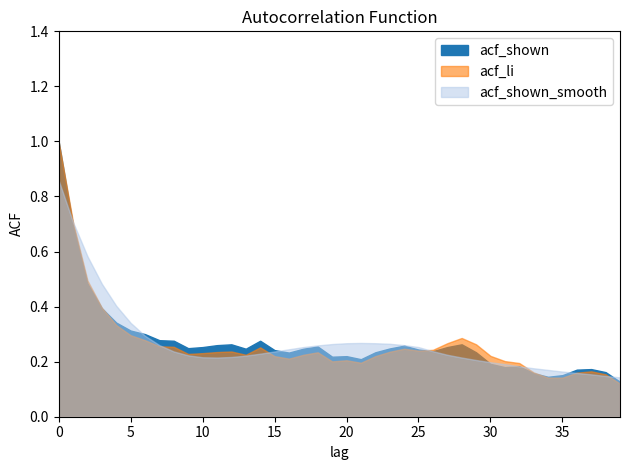

What is the sum of all acf_shown values?

10.9